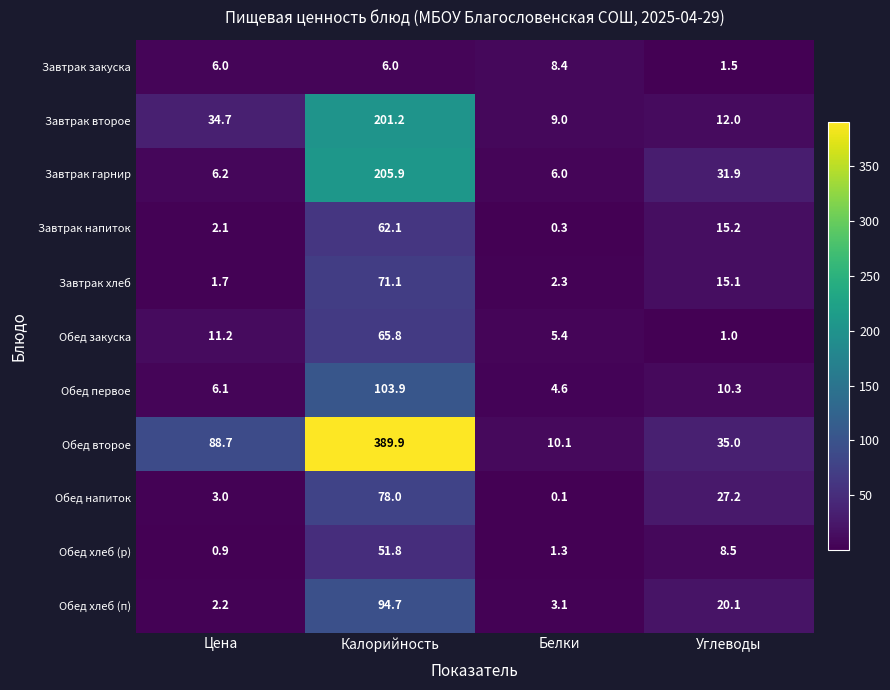

What is the difference between the Завтрак хлеб values at Калорийность and Углеводы?

56.0